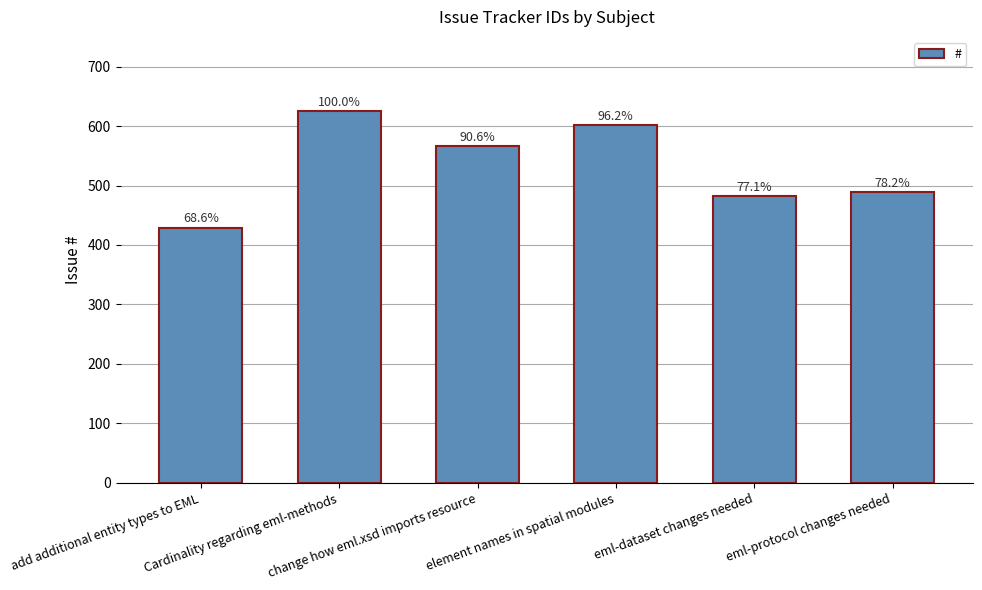

True or false: the data shows 644 at eml-protocol changes needed.

False